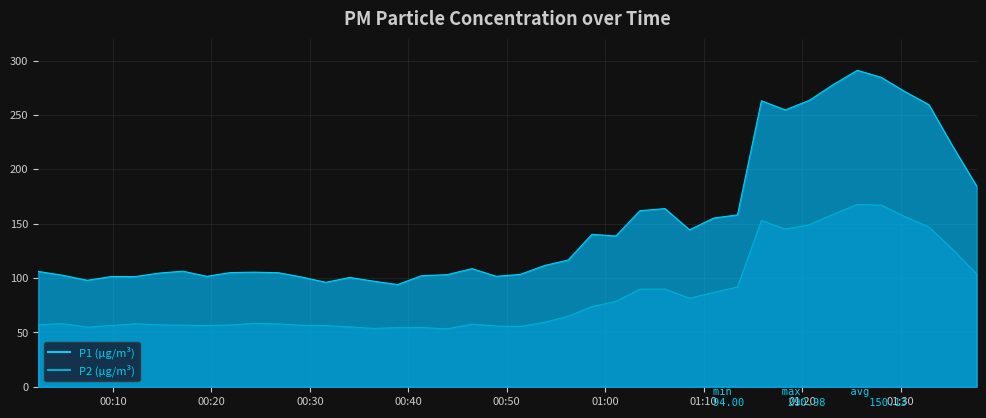

Is it true that P1 equals 143.0 at 01:00?

False